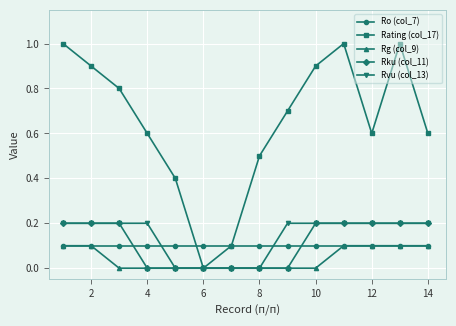

Which series has the largest range (max minus min)?

Rating (col_17)